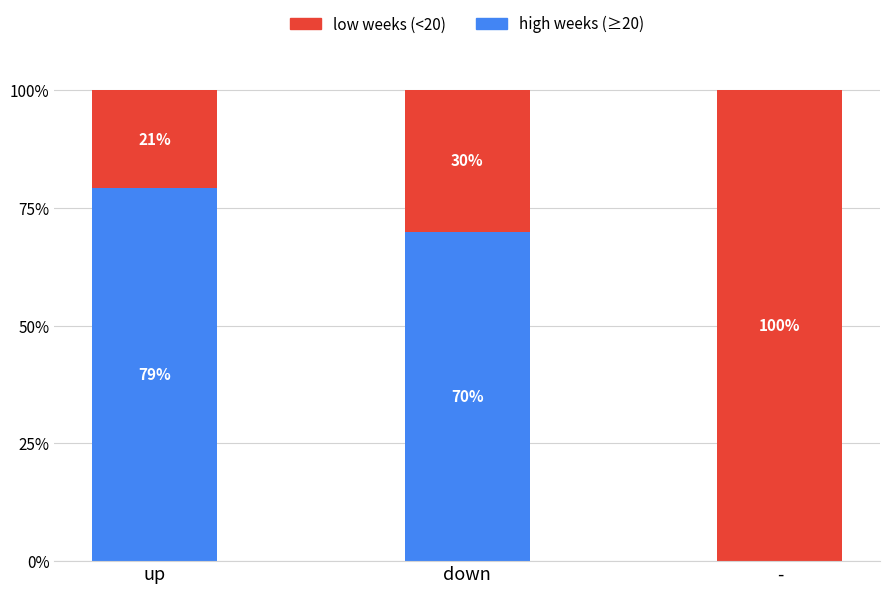

What is the maximum value for high weeks (≥20)?

79.3